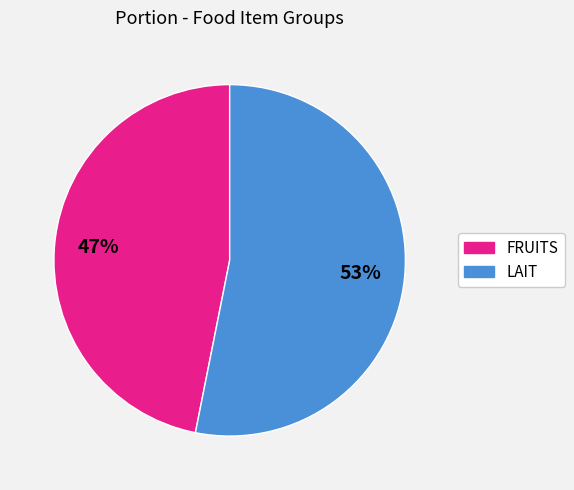

How many slices are in this pie chart?

2